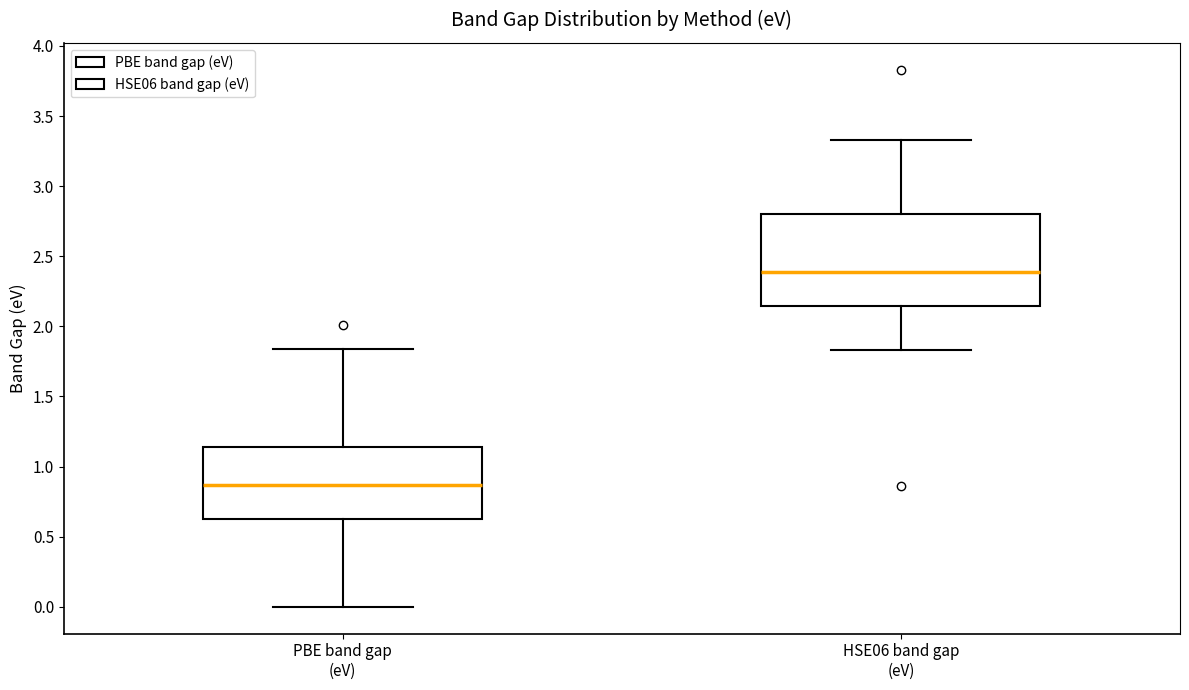

Reading left to right, transcribe this box plot: for each box, give where its median line is, the range the box spans, and where its two whiskers end, as read against the y-axis. The values are not printed on the chart, so give them approximately, as read against the axis.

PBE band gap (eV): median 0.85, box 0.65 to 1.15, whiskers 0.00 to 1.85
HSE06 band gap (eV): median 2.40, box 2.15 to 2.80, whiskers 1.85 to 3.35